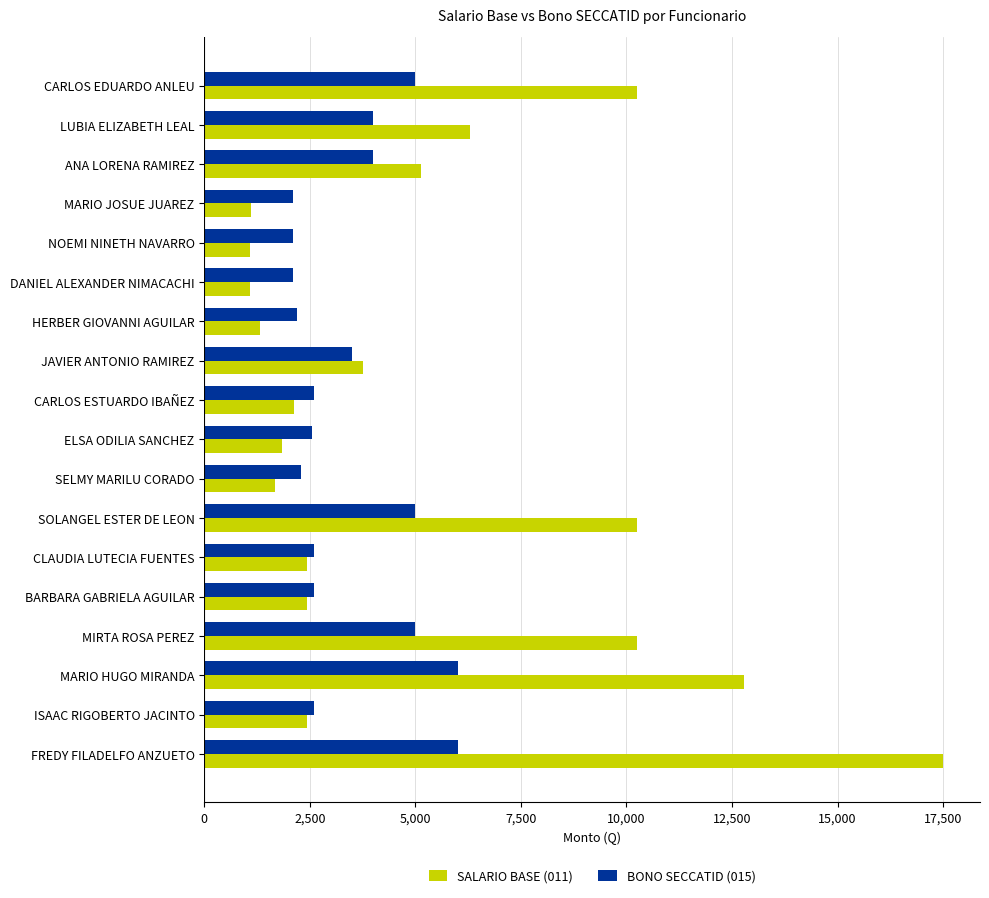

List the series in order of their peak value, highest first.

SALARIO BASE (011), BONO SECCATID (015)